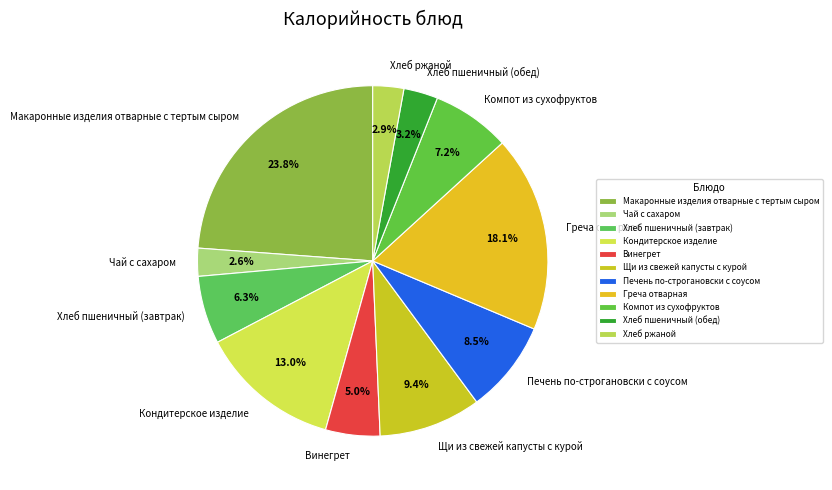

How many segments does this pie chart have?

11